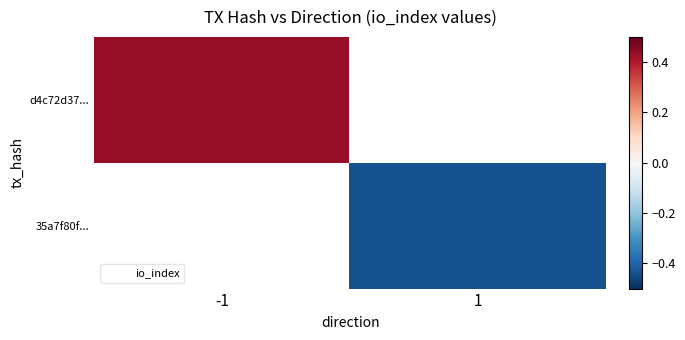

At 1, list the series in order from smallest to largest.

d4c72d37..., 35a7f80f...